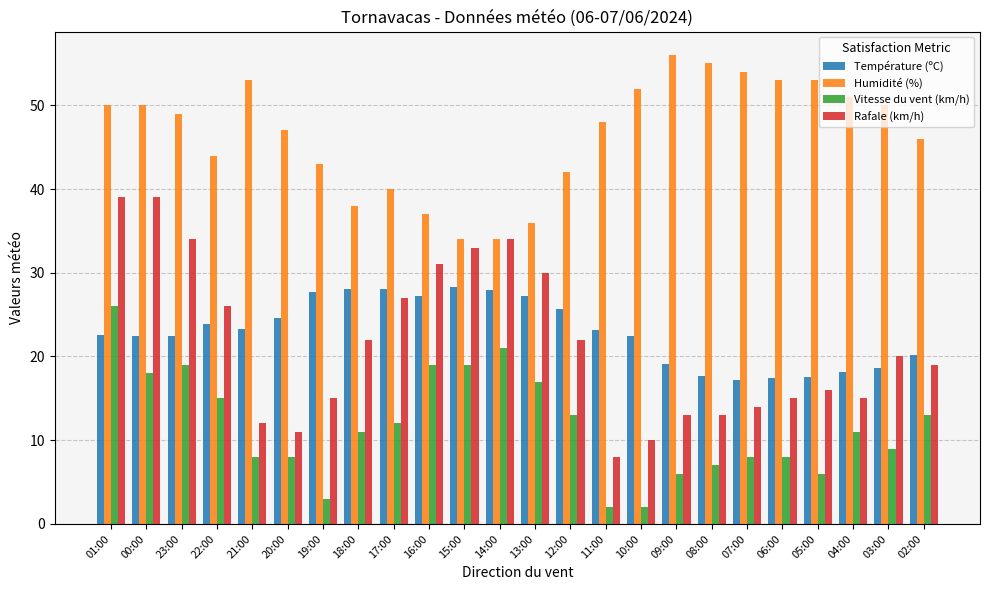

Which series has the widest spread of values?

Rafale (km/h)